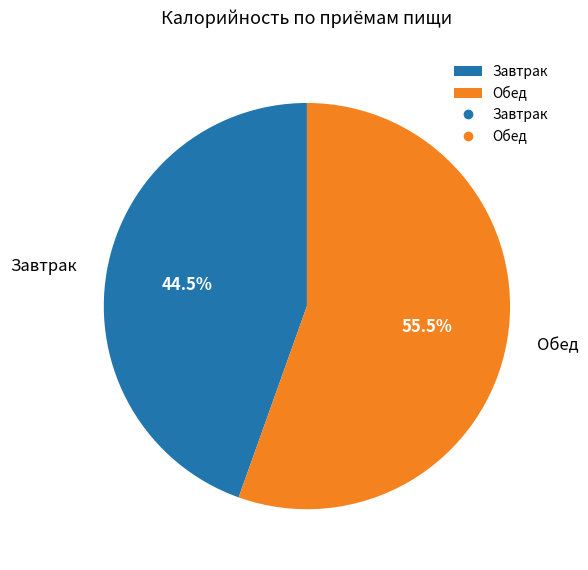

How many segments does this pie chart have?

2